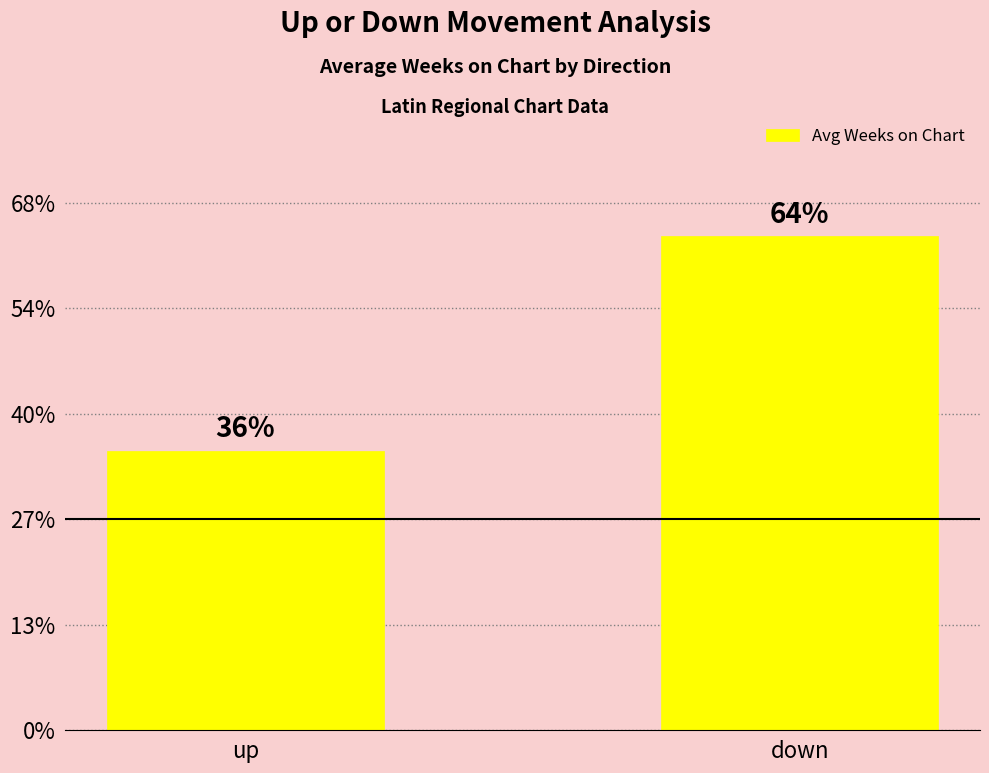

Does the chart contain any negative values?

No